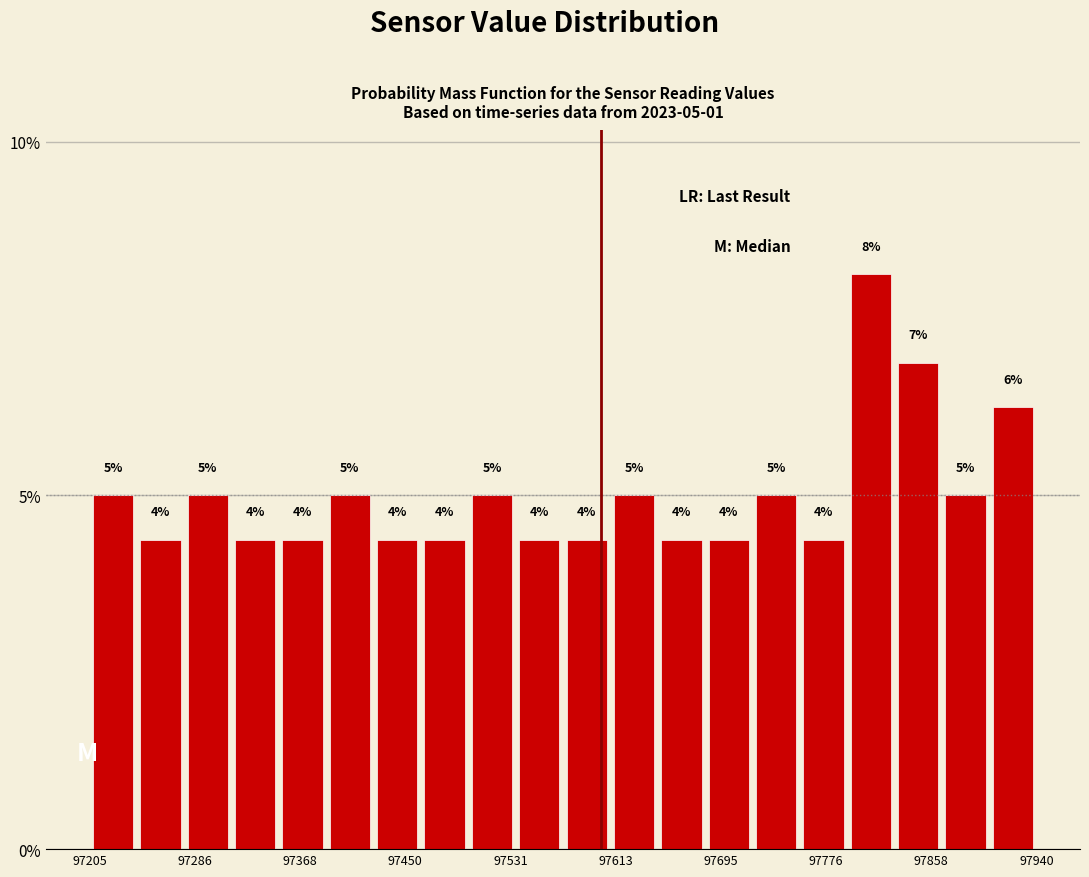

Around what value on the x-axis is the tallest bar? Give the approximate position of its centre, as read against the axis.

97810